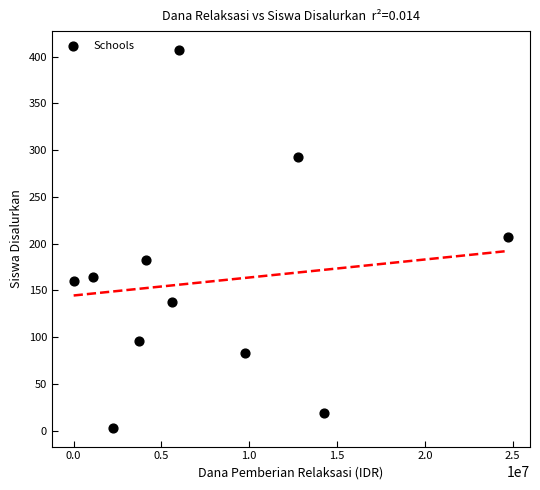

What is the range of Y values (max minus min)?

404